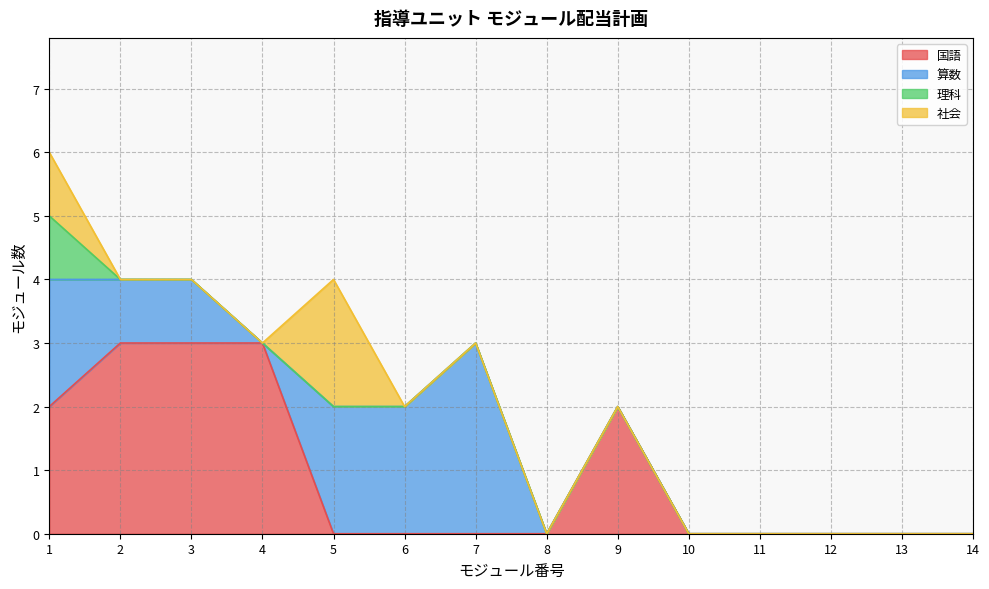

At which category is the sum across all series the highest?

1